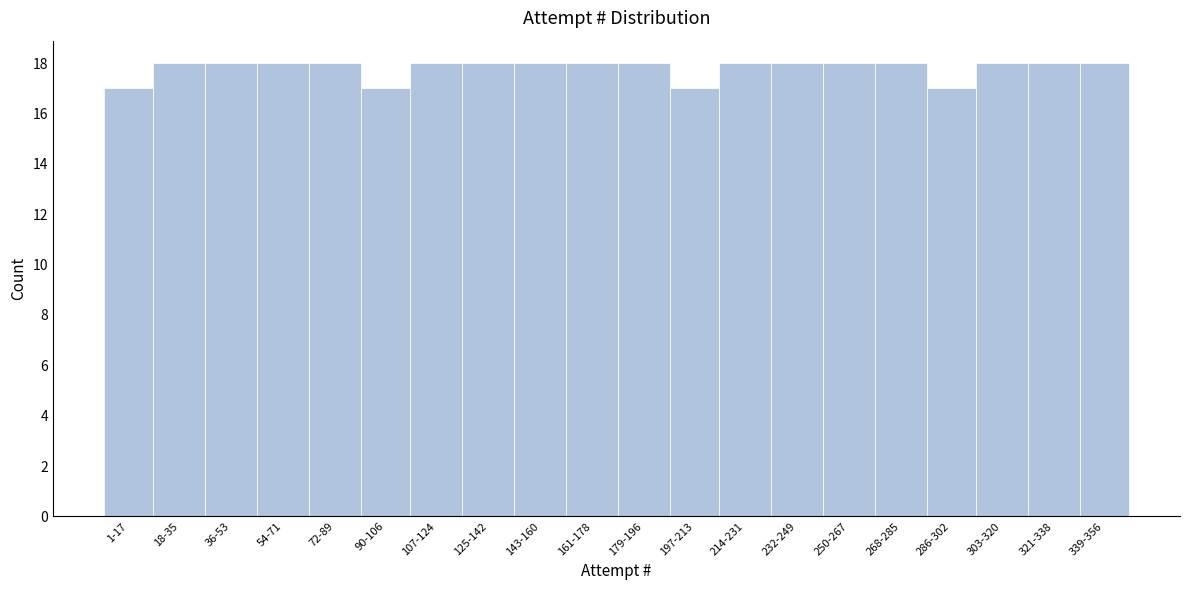

Reading left to right, transcribe all the data shown in this chart.

1-17=17	18-35=18	36-53=18	54-71=18	72-89=18	90-106=17	107-124=18	125-142=18	143-160=18	161-178=18	179-196=18	197-213=17	214-231=18	232-249=18	250-267=18	268-285=18	286-302=17	303-320=18	321-338=18	339-356=18